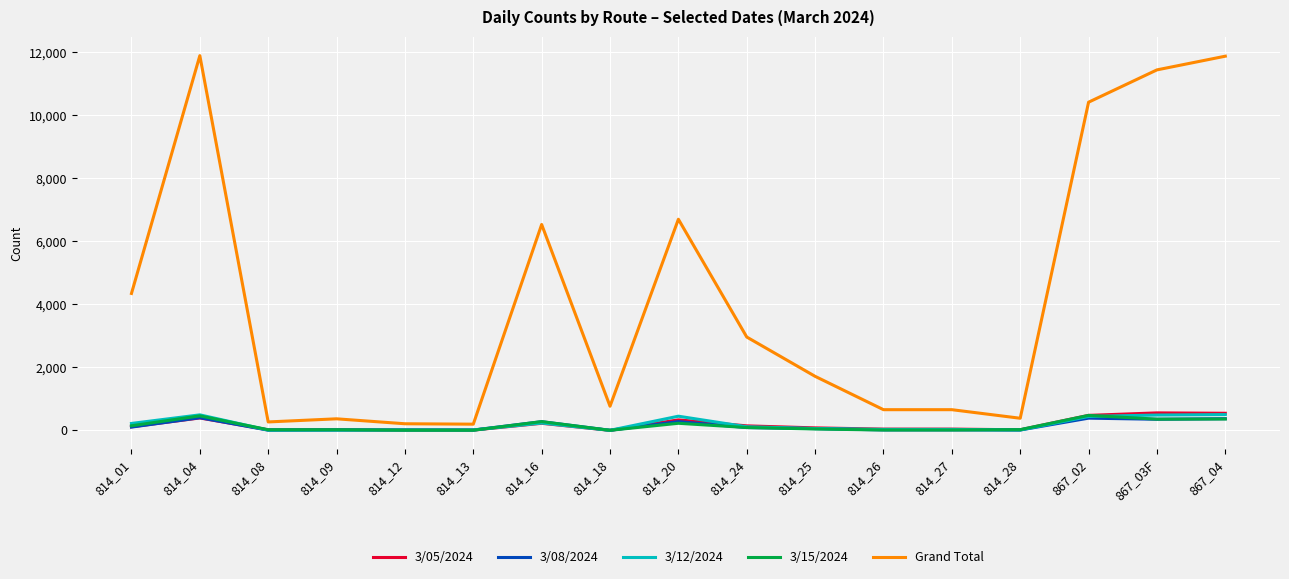

Does the chart display data point markers on the line(s)?

No